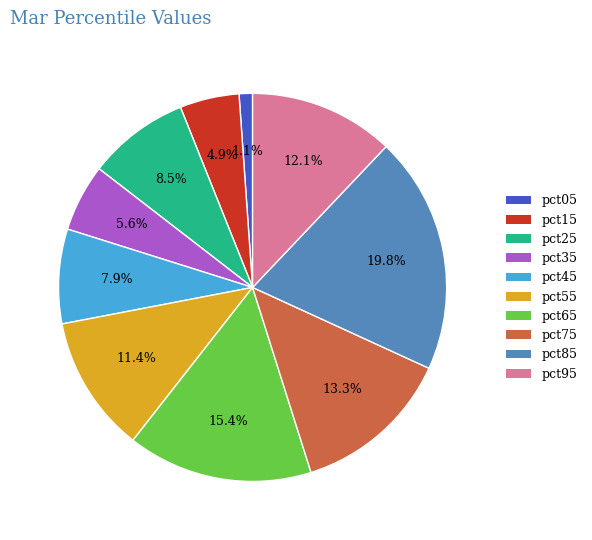

To the nearest percent, what is the combined percentage of pct05 and pct85?

21%